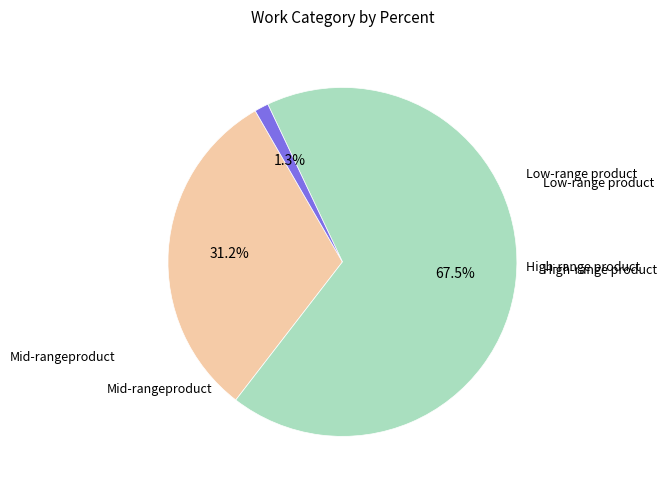

Count the number of slices in the pie.

3